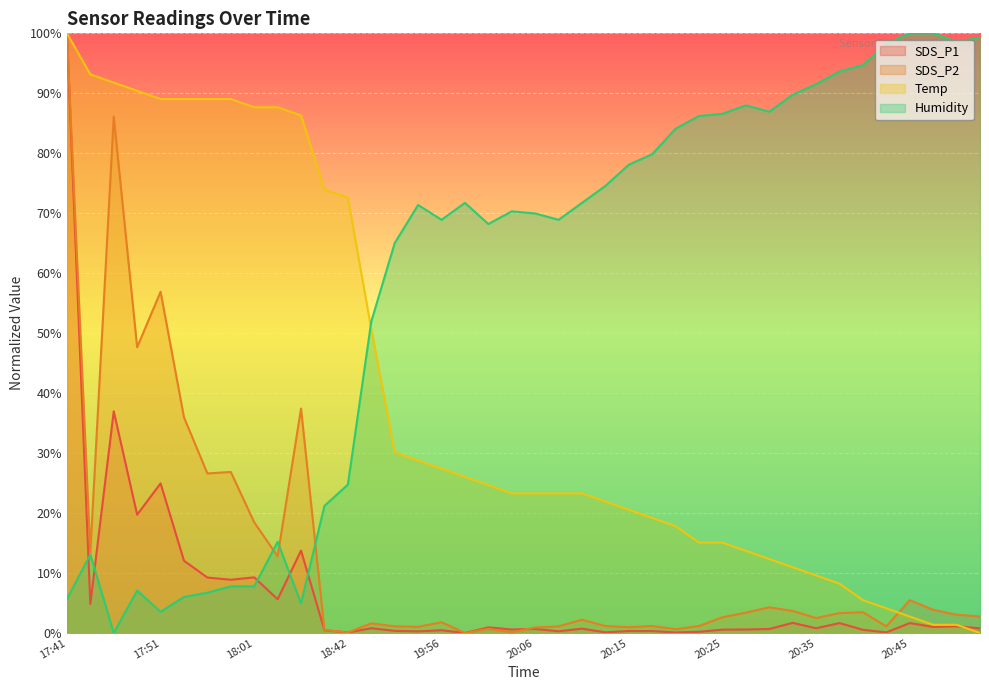

Rank the categories by Temp value from lowest to highest.

20:53, 20:48, 20:50, 20:45, 20:43, 20:40, 20:38, 20:35, 20:33, 20:30, 20:28, 20:23, 20:25, 20:20, 20:18, 20:15, 20:13, 20:03, 20:06, 20:08, 20:10, 20:01, 19:58, 19:56, 19:53, 19:51, 19:27, 18:42, 18:37, 18:08, 18:01, 18:06, 17:51, 17:53, 17:56, 17:58, 17:49, 17:46, 17:44, 17:41